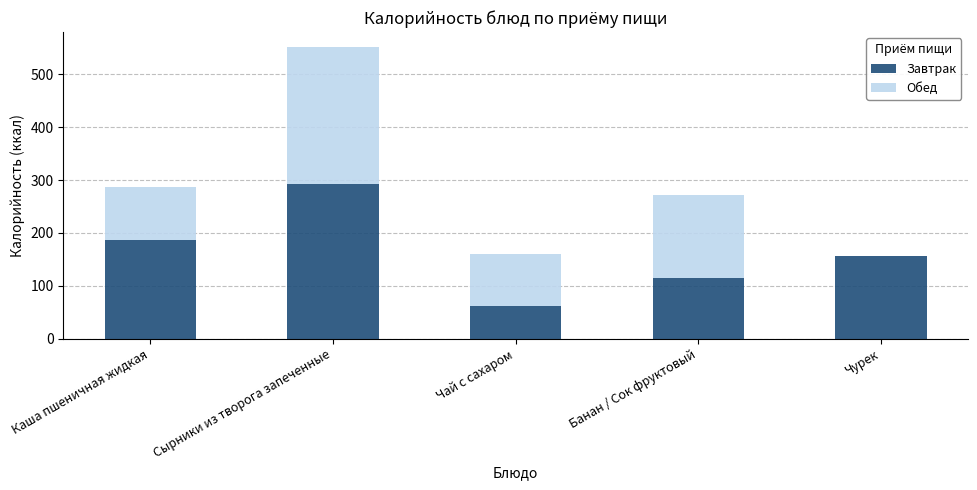

Reading right to left, transcribe the values for Завтрак.

Чурек=157	Банан / Сок фруктовый=115	Чай с сахаром=61	Сырники из творога запеченные=293	Каша пшеничная жидкая=187